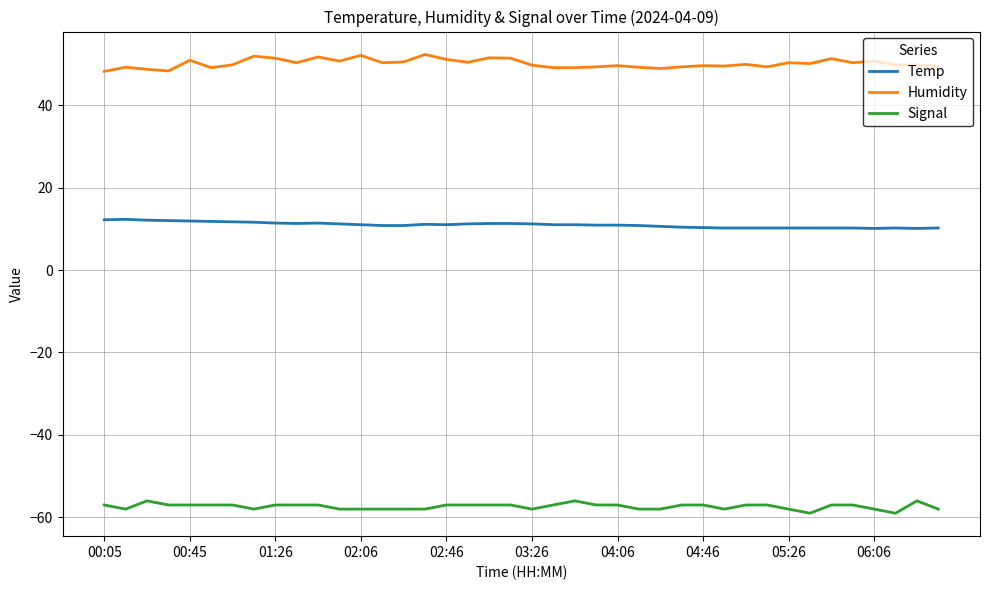

What is the maximum value for Humidity?

52.3